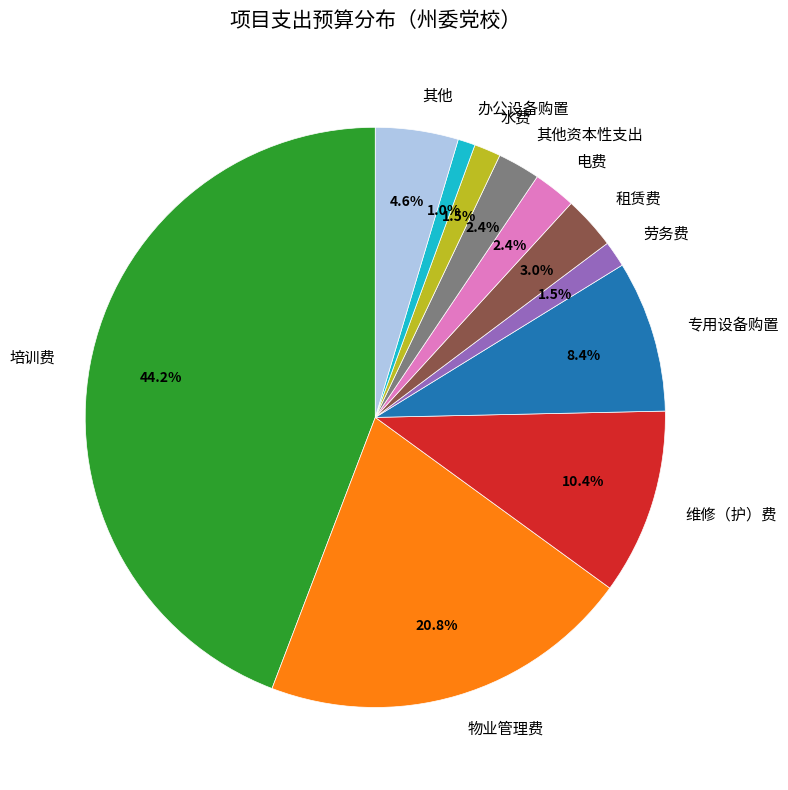

Is there any slice that represents more than half of the pie?

No